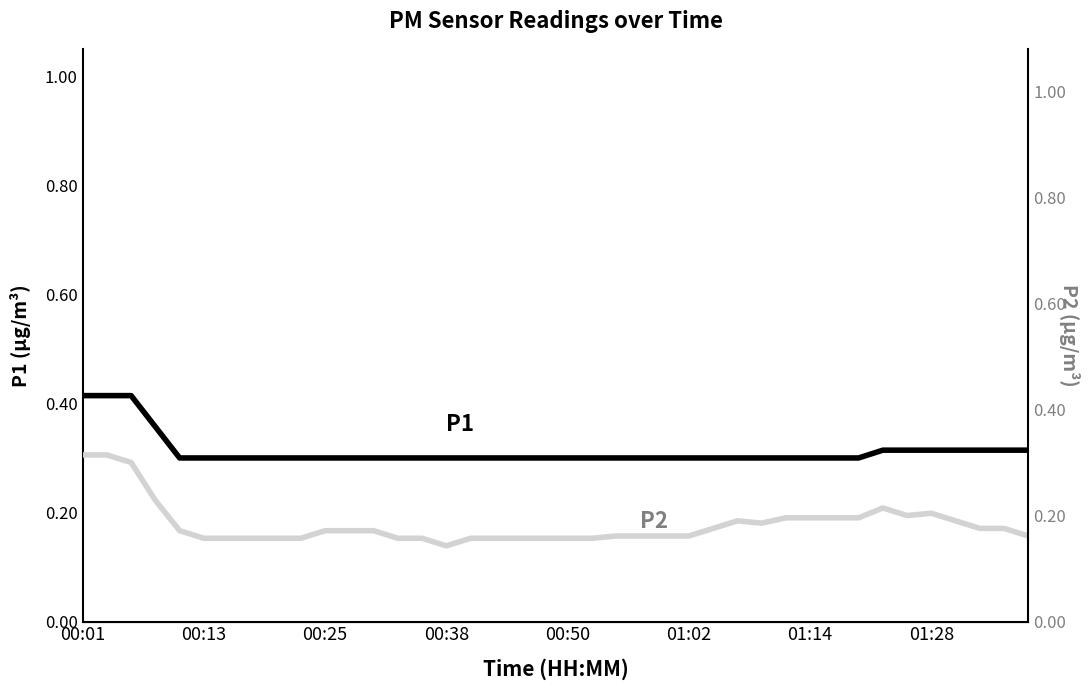

At which label is P1 closest to 0?

00:50